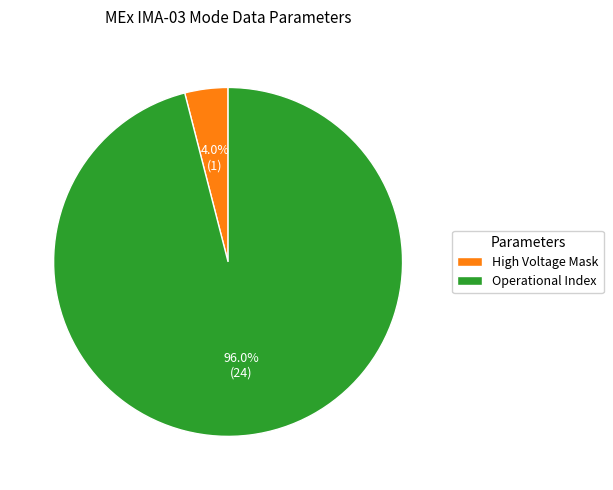

What is the total percentage of Operational Index and High Voltage Mask?

100.0%